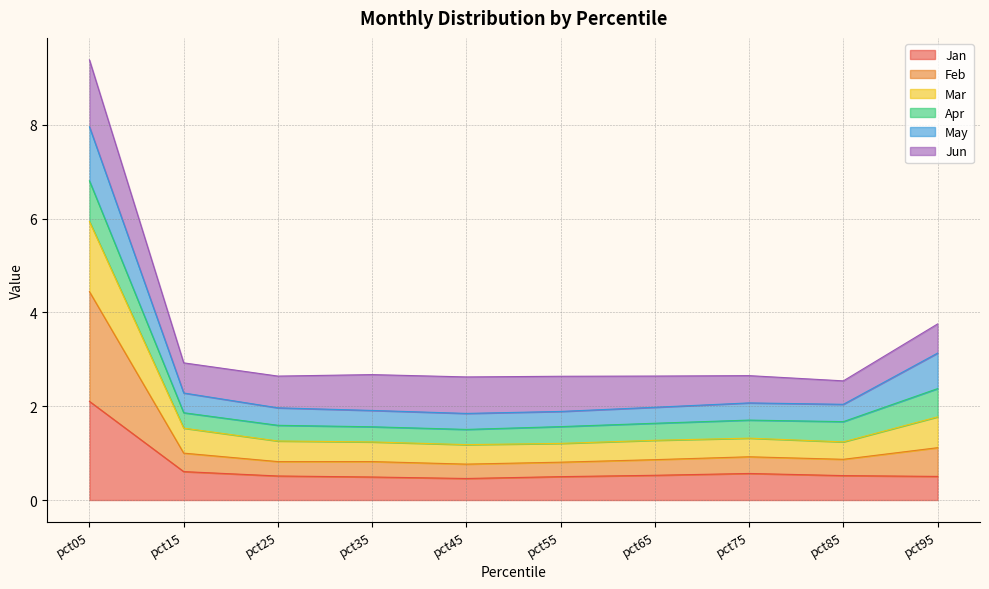

The value of Jan at pct05 is 2.1. True or false?

True